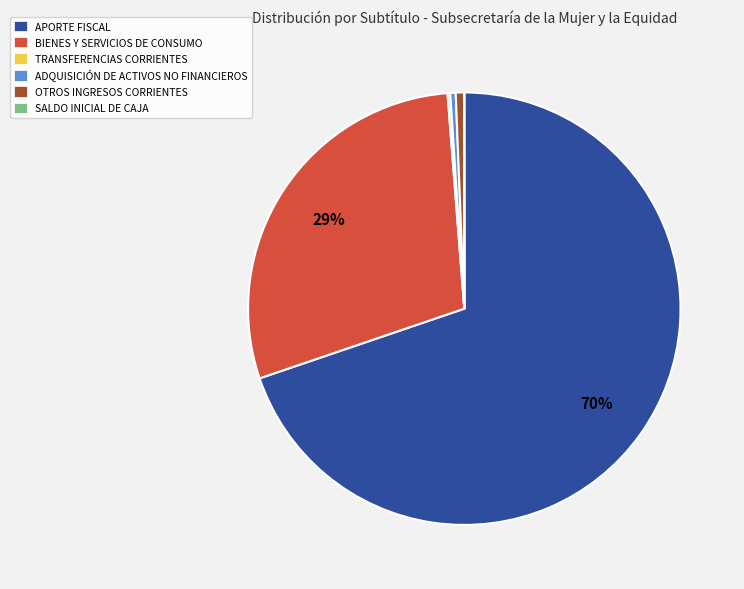

To the nearest percent, what is the average slice percentage?

17%